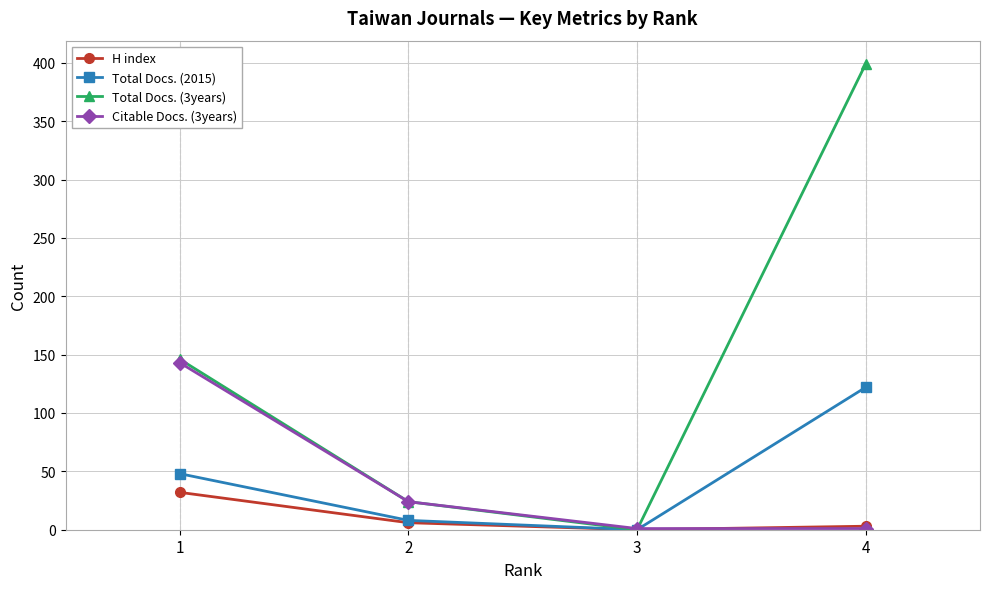

What is the total value across all series at 4?

525